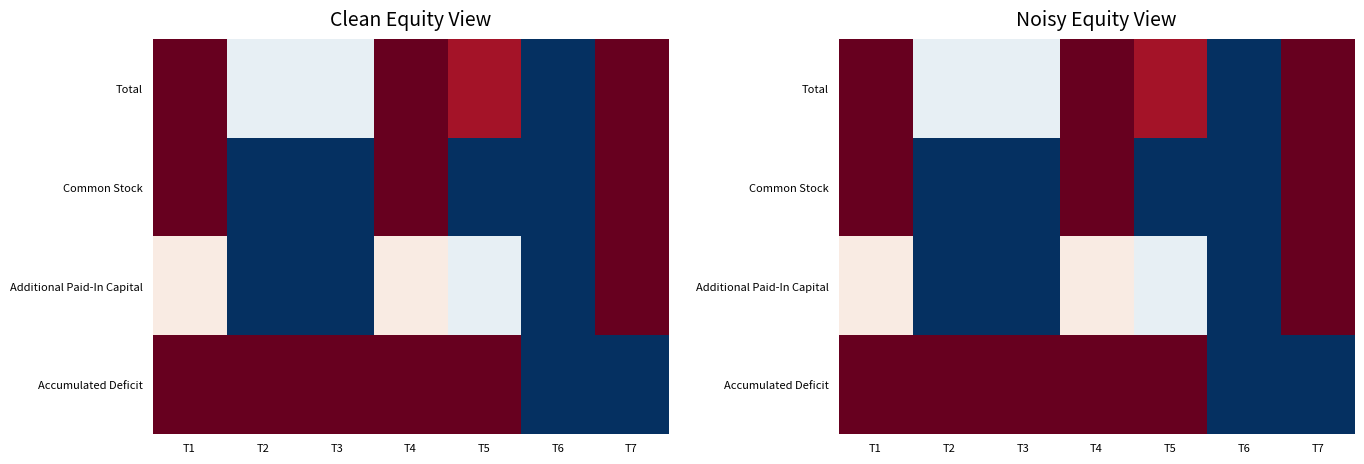

At which category does the chart reach its peak across all series?

T1